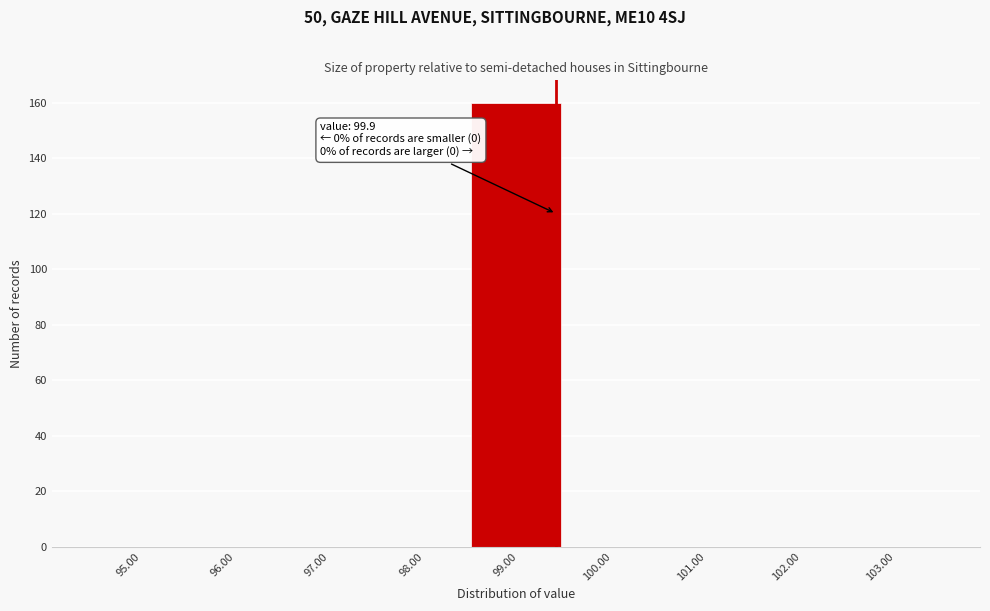

Reading left to right, list all the values displayed in this chart.

95.00=0	96.00=0	97.00=0	98.00=0	99.00=160	100.00=0	101.00=0	102.00=0	103.00=0